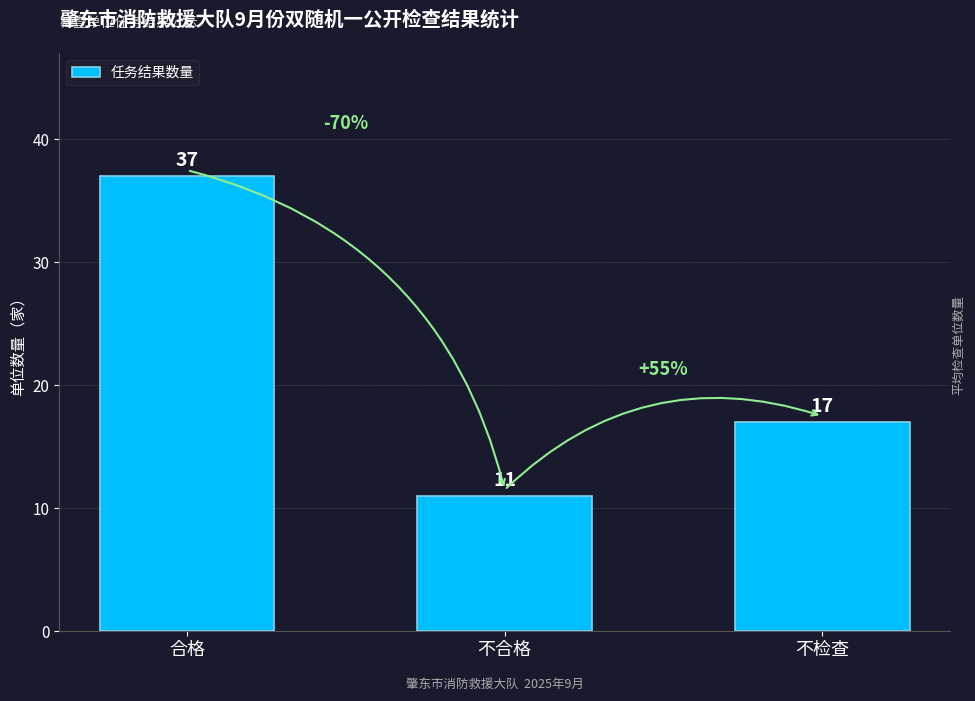

What position from the right is 不检查?

1